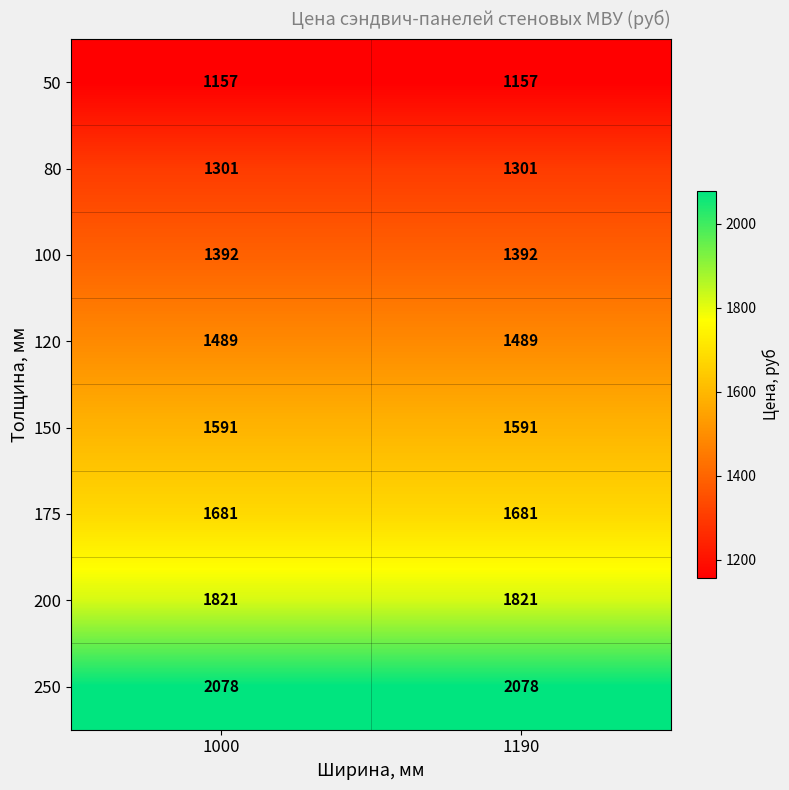

The value of 250 at 1000 is 2078. True or false?

True